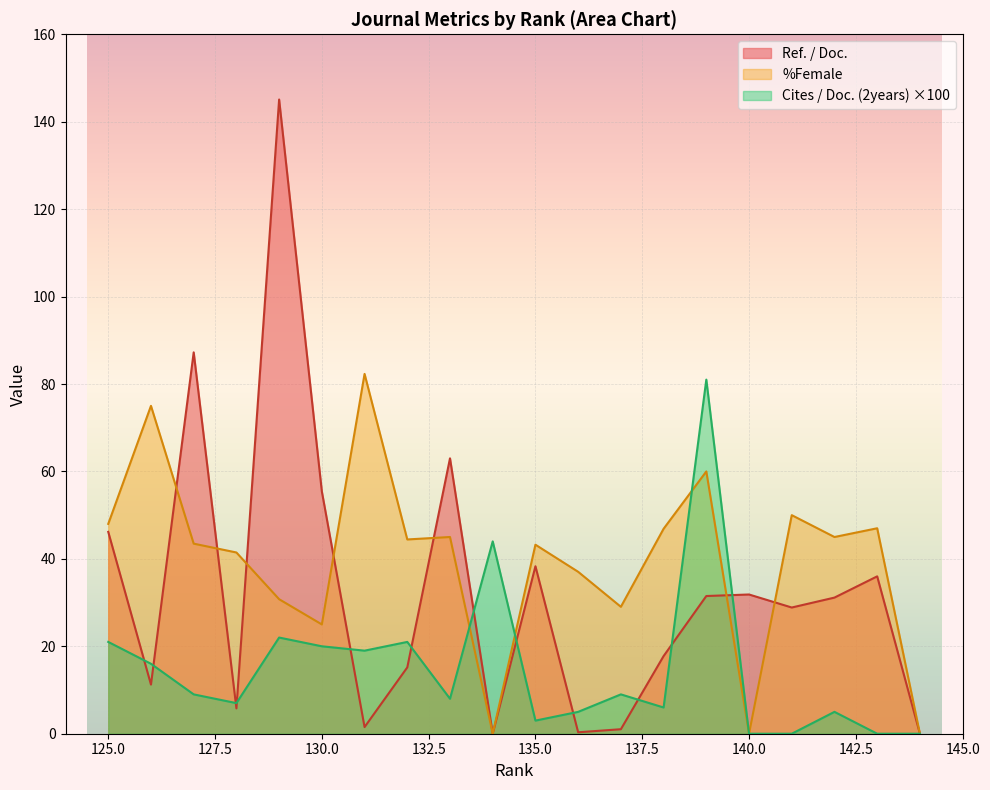

Which category has the highest value across all series?

129